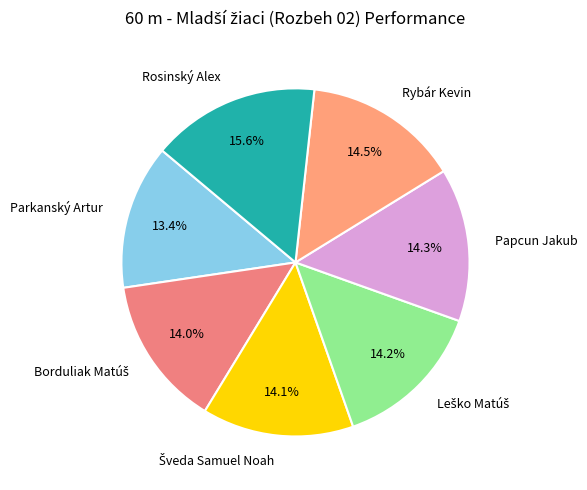

Approximately how many times larger is the value at Papcun Jakub compared to Parkanský Artur?

1.1